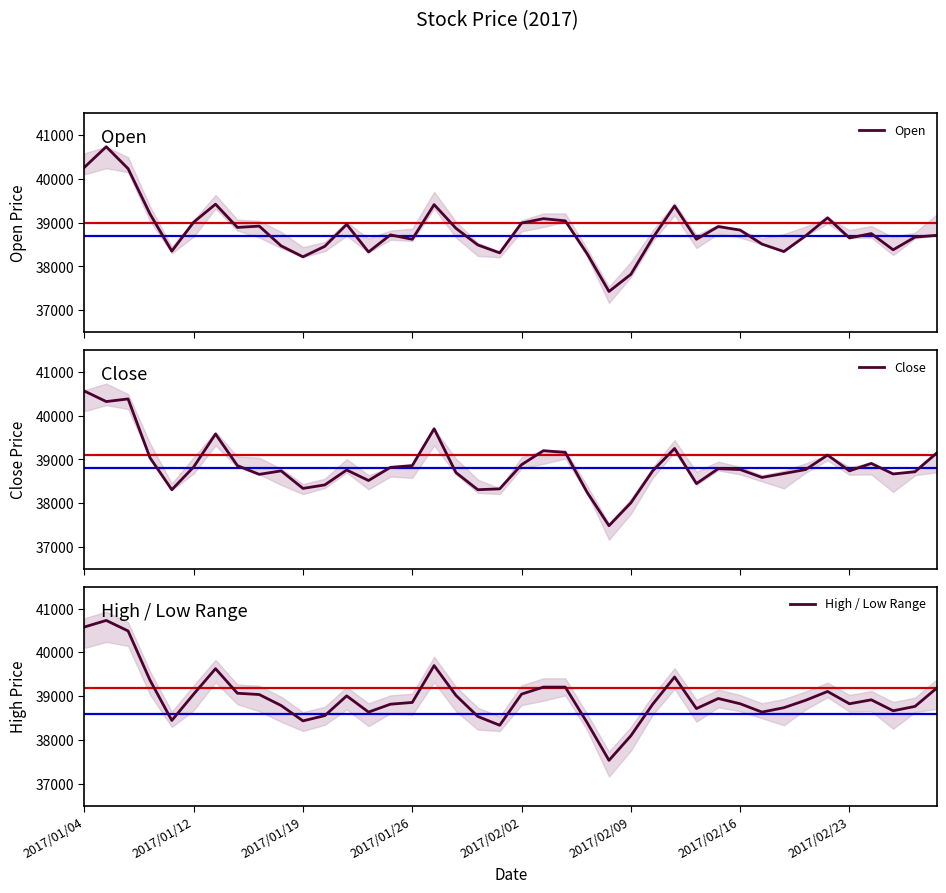

Rank the series by their maximum value, from highest to lowest.

Open, High / Low Range, Close